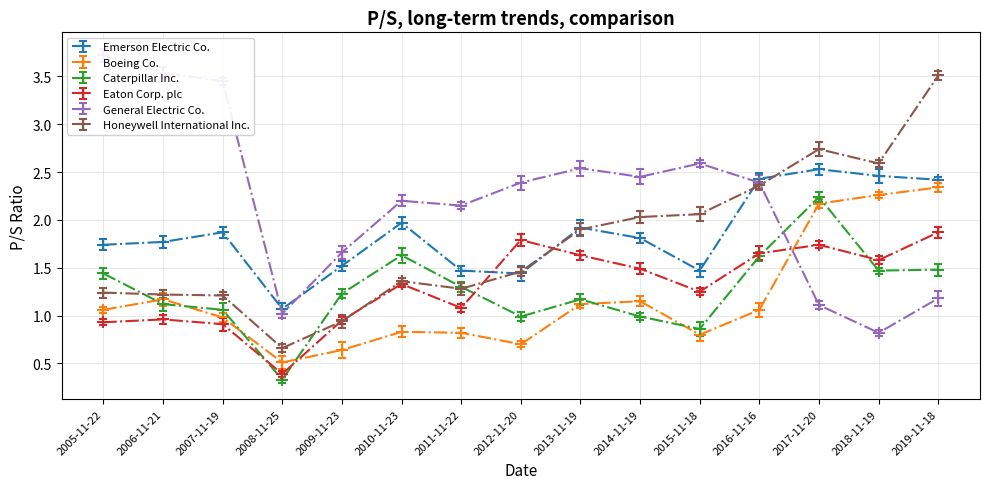

At which category is the sum across all series the highest?

2019-11-18